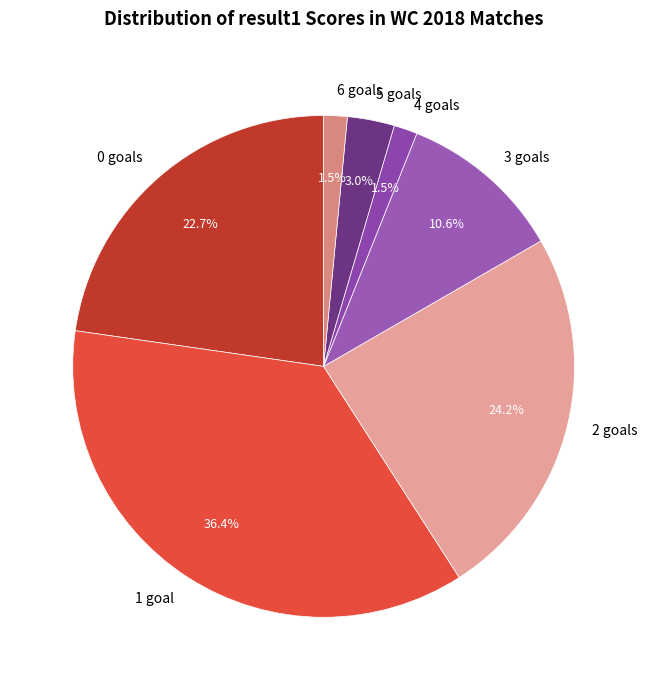

Is there a majority slice in this chart?

No